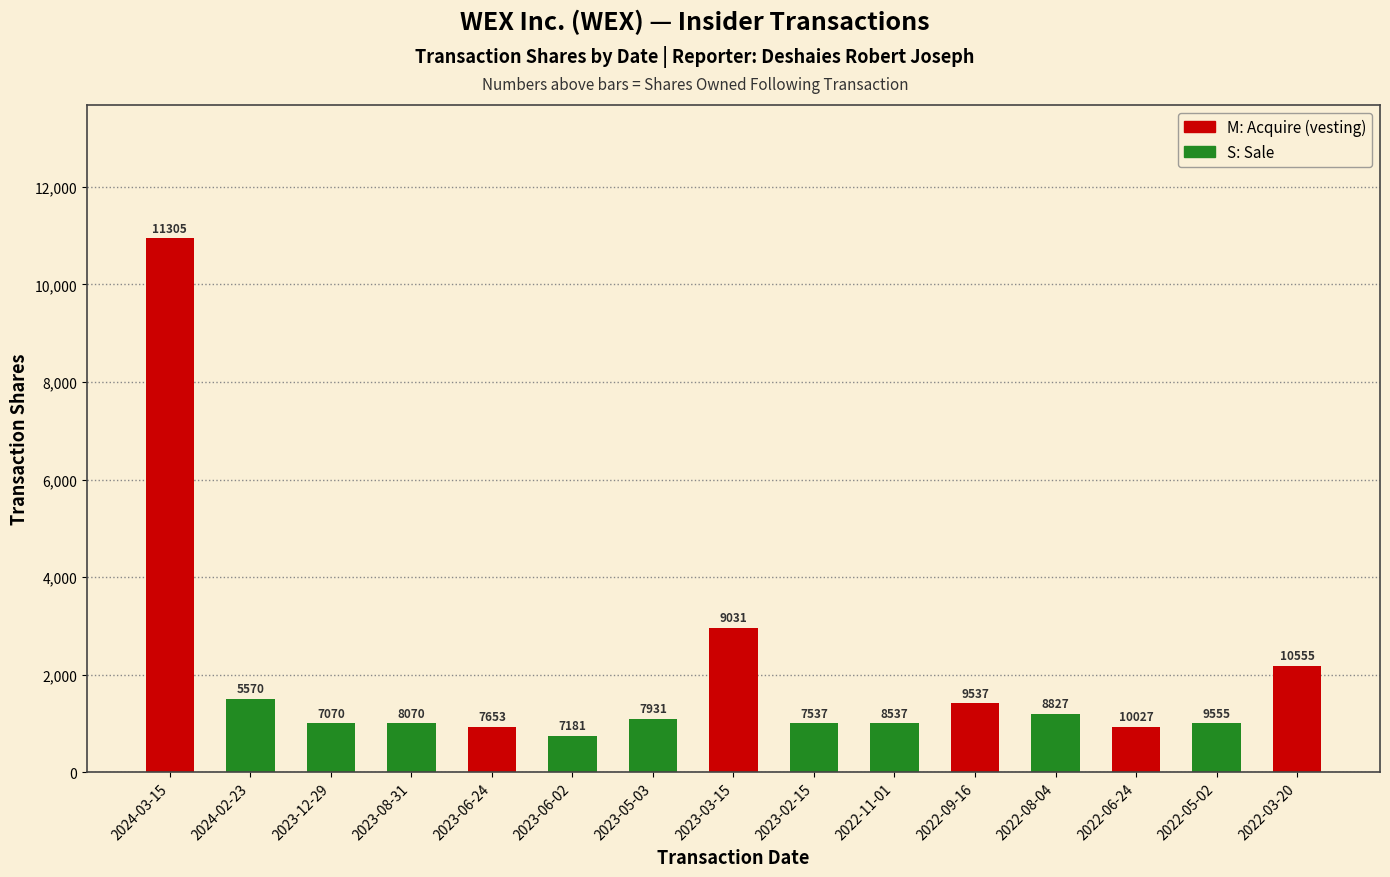

Where does the data first go above 1160?

2024-03-15